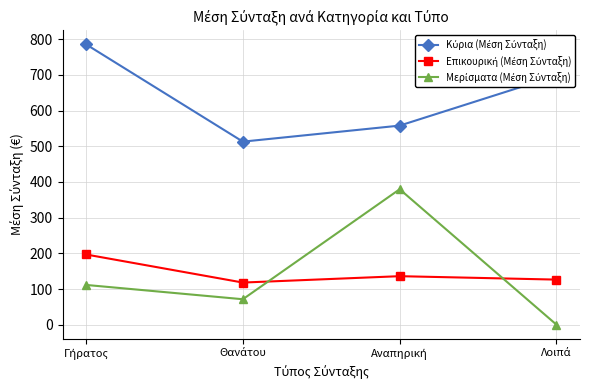

Between which two adjacent categories do Μερίσματα (Μέση Σύνταξη) and Επικουρική (Μέση Σύνταξη) first intersect?

Θανάτου and Αναπηρική